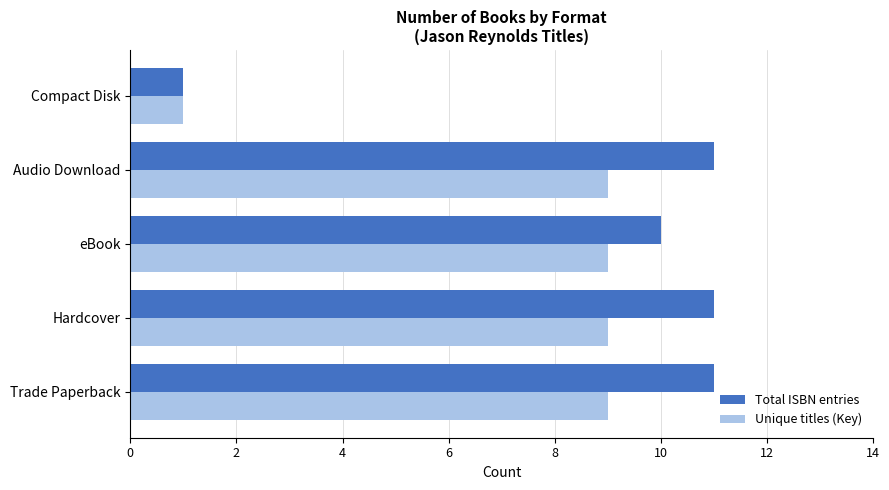

Read the Total ISBN entries value at eBook.

10